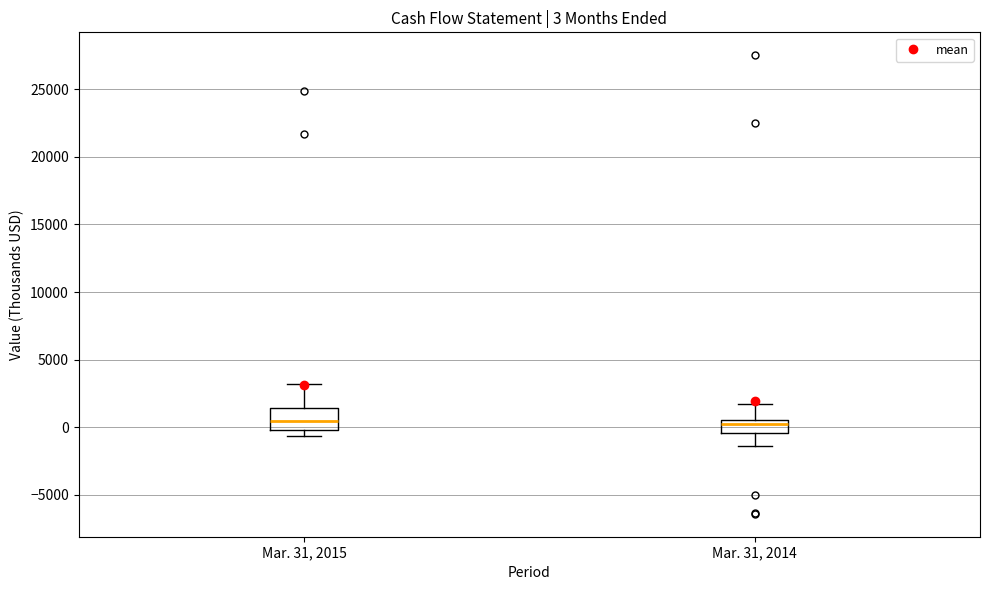

Which box is the tallest, from its lower edge to its upper edge?

Mar. 31, 2015